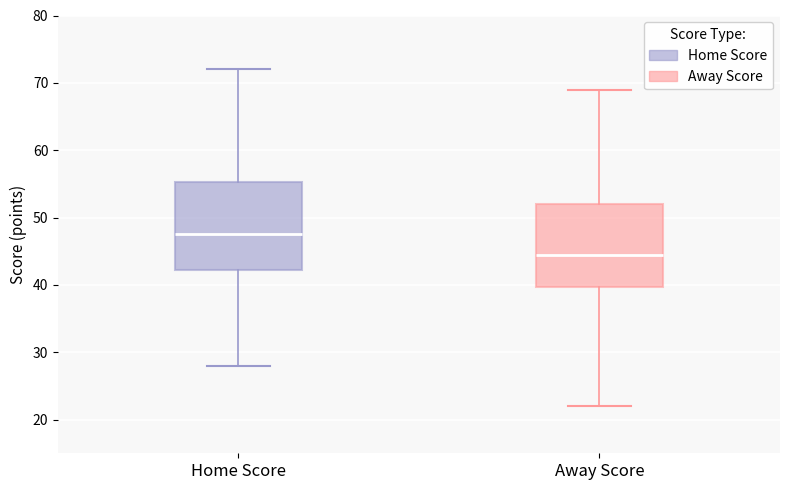

Which box's median line is the lowest?

Away Score